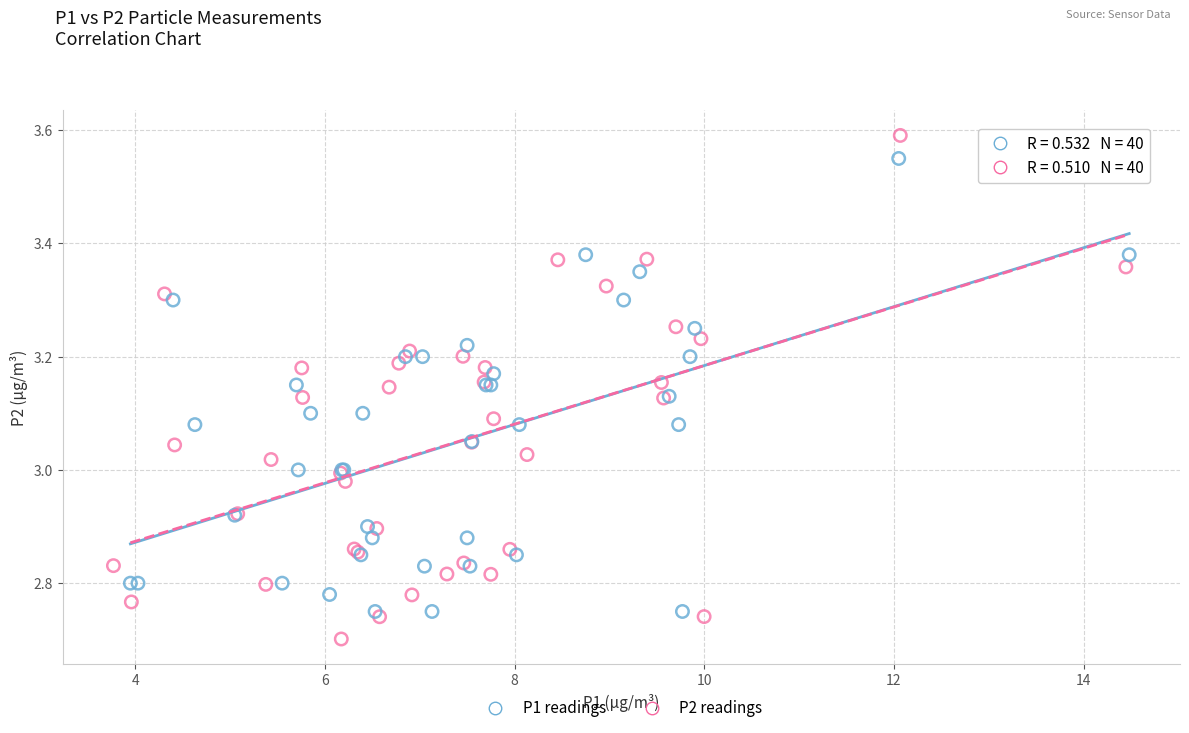

Which series contains the lowest Y value?

P2 readings